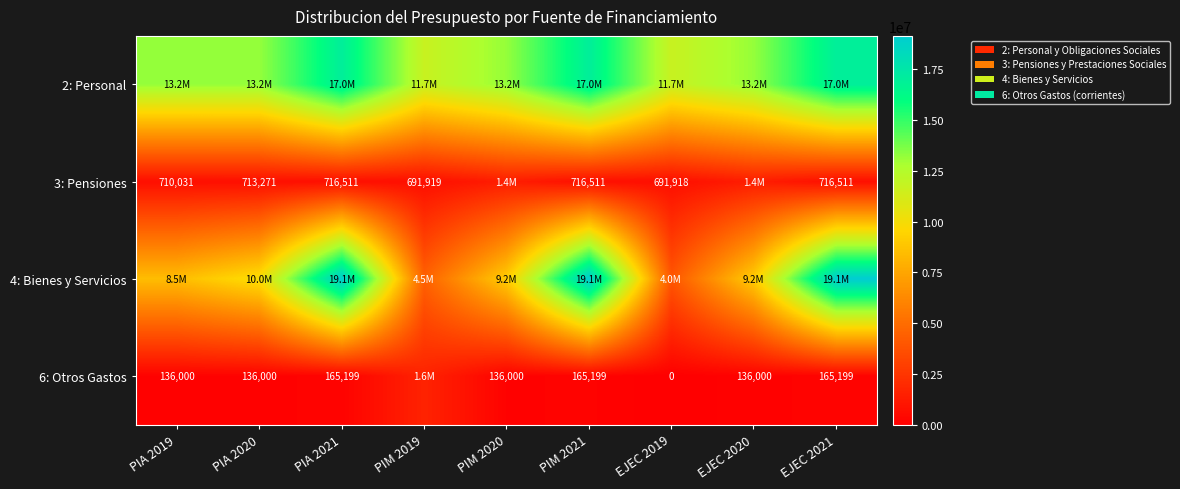

Which series changed the most between PIA 2021 and EJEC 2019?

4: Bienes y Servicios